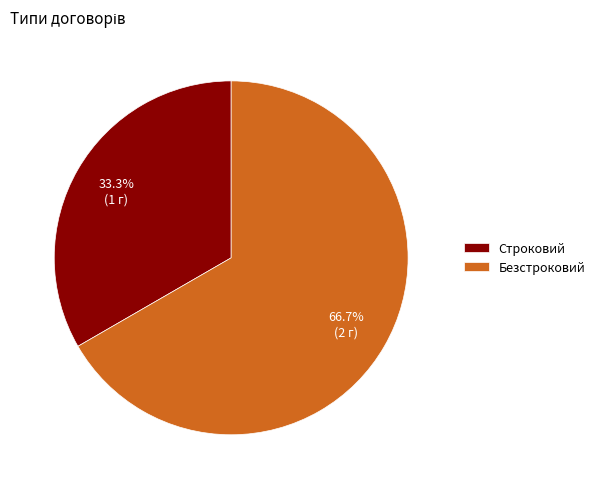

What is the largest slice in the pie chart?

Безстроковий